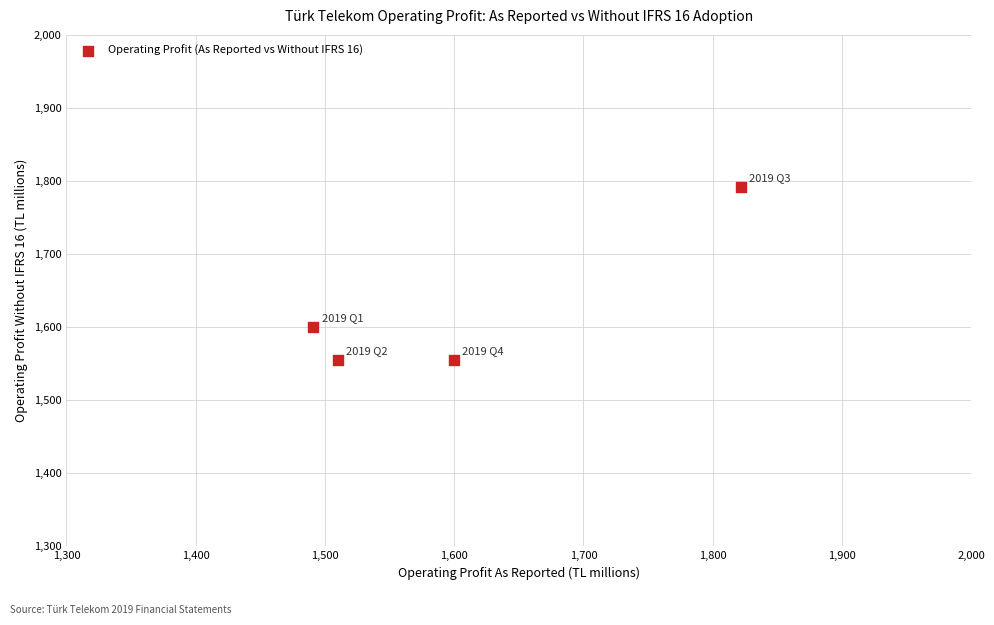

What Y value in the scatter plot is closest to 1673?

1600